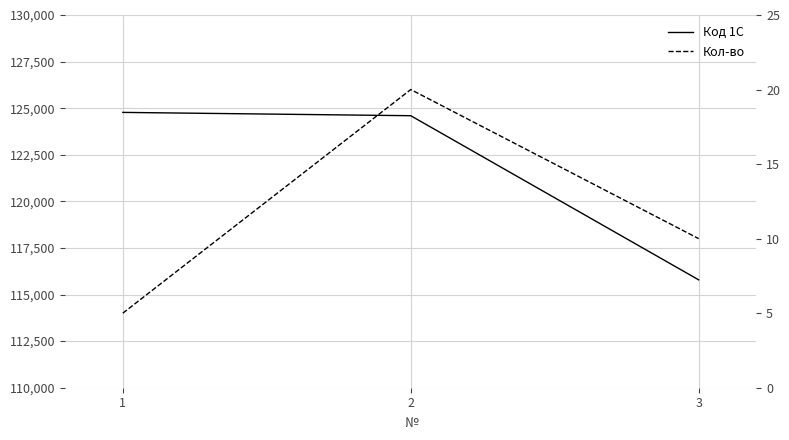

Is the value of Кол-во at 1 greater than the value of Код 1С at 2?

No